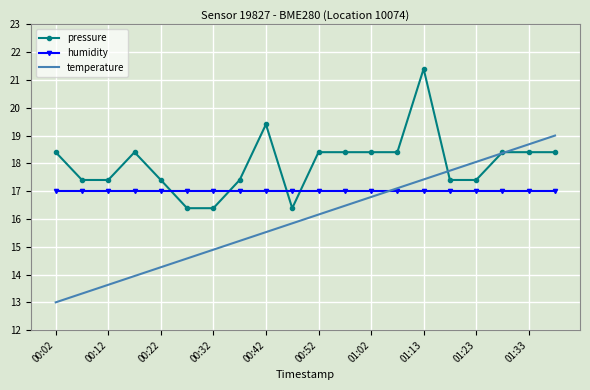

After their last crossing, which series has the higher values: humidity or pressure?

pressure